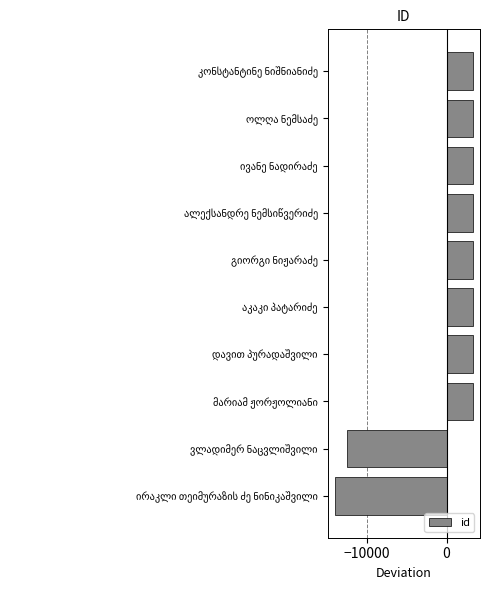

What is the maximum value shown in the chart?

3340